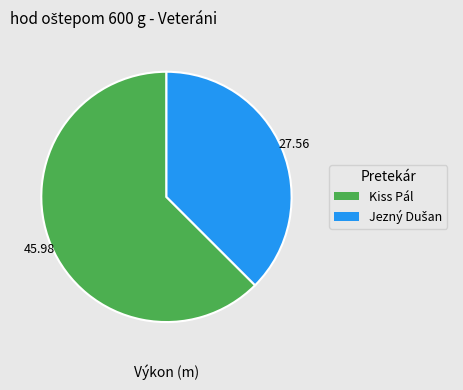

Does any single category account for the majority?

Yes